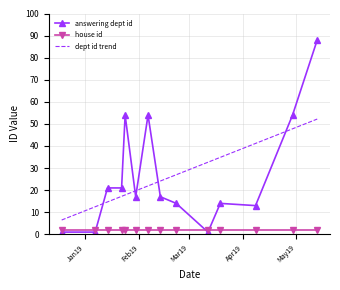

Which series has the widest spread of values?

answering dept id